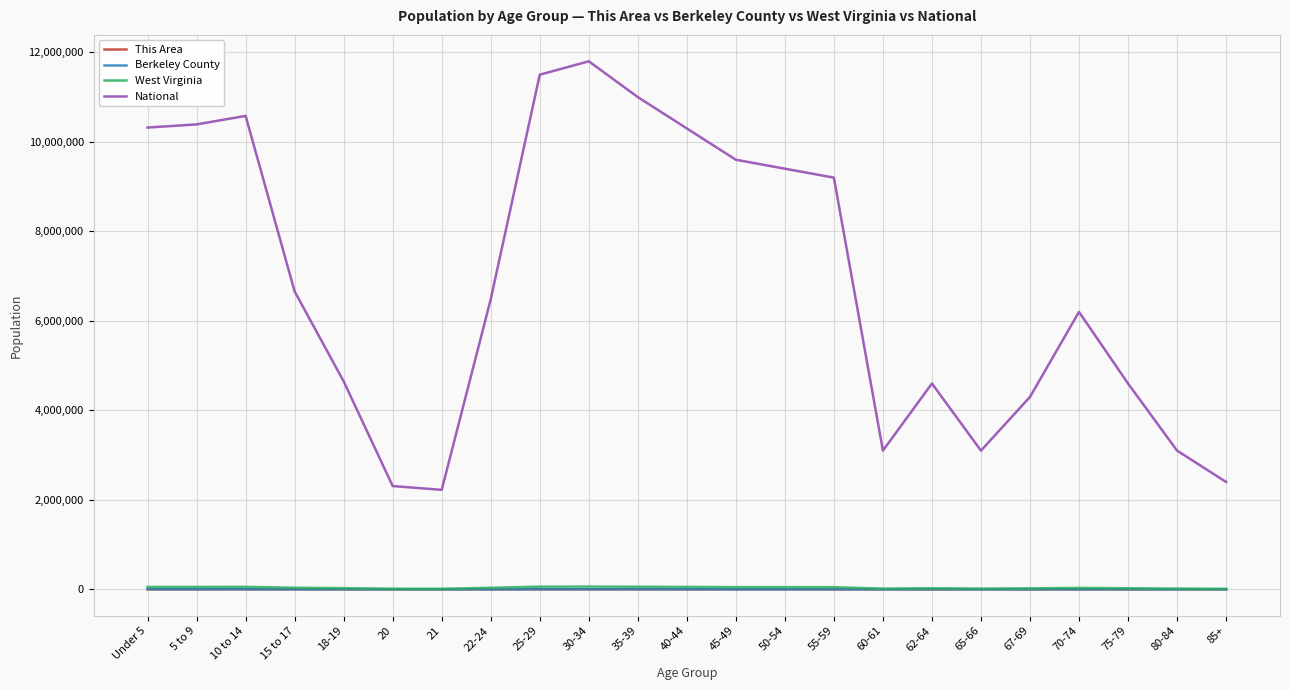

What is the greatest value displayed?

11800000